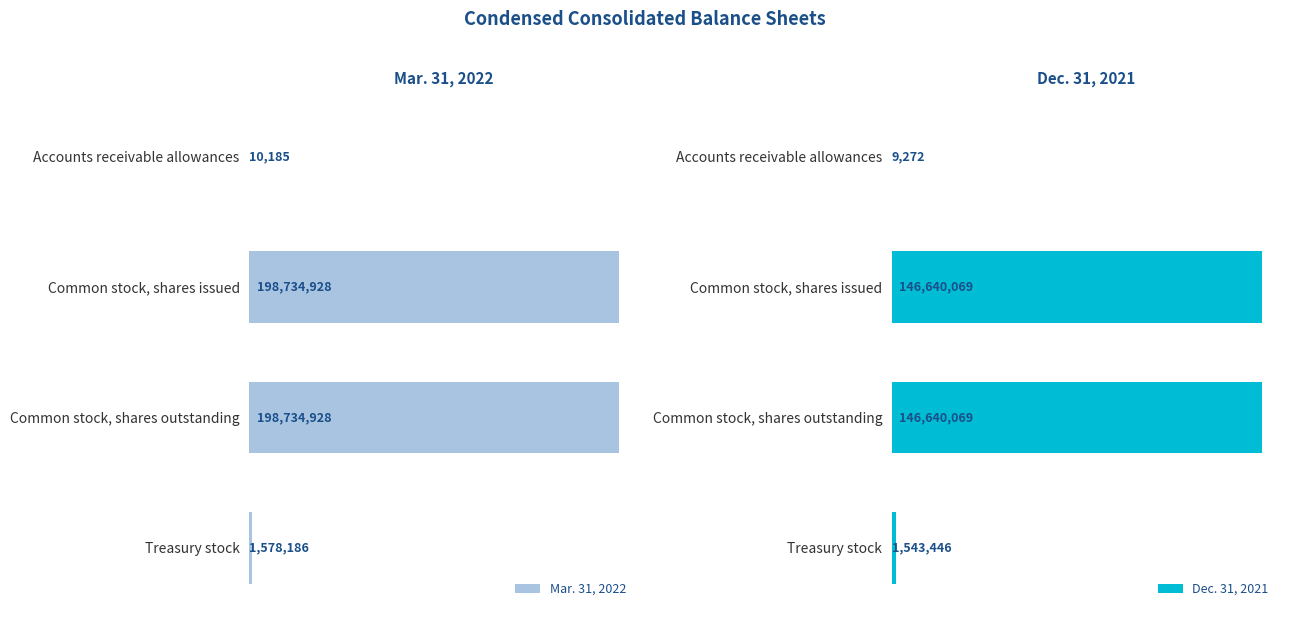

What is the minimum value shown in the chart?

9272